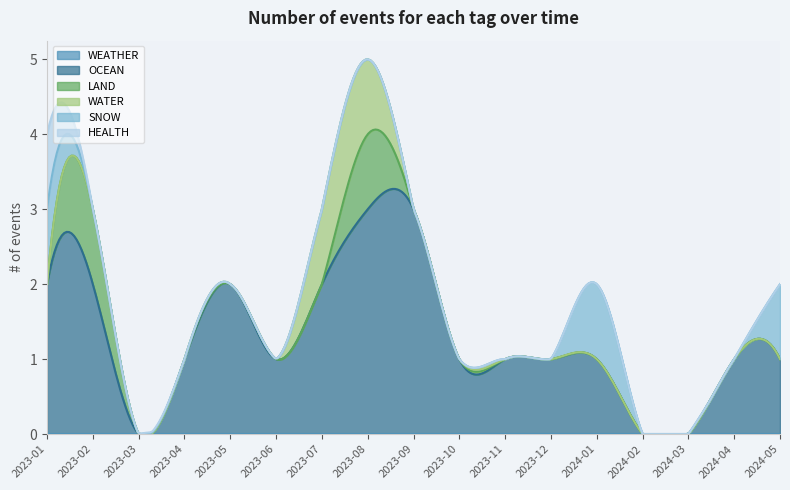

True or false: WATER and WEATHER cross at least once.

False